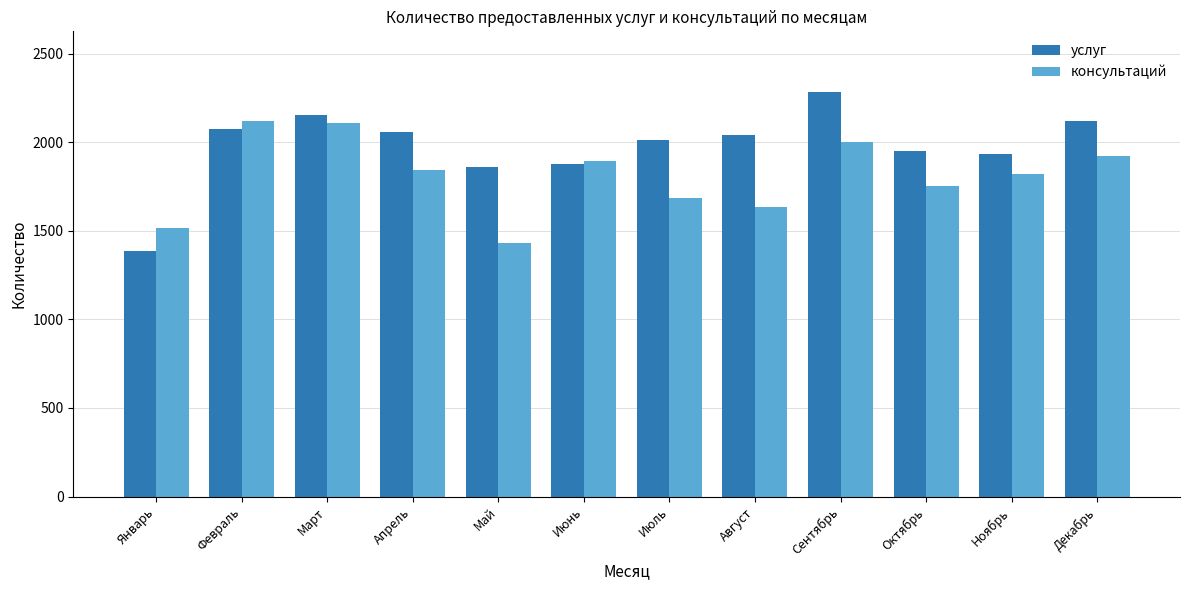

What position from the right is Ноябрь?

2